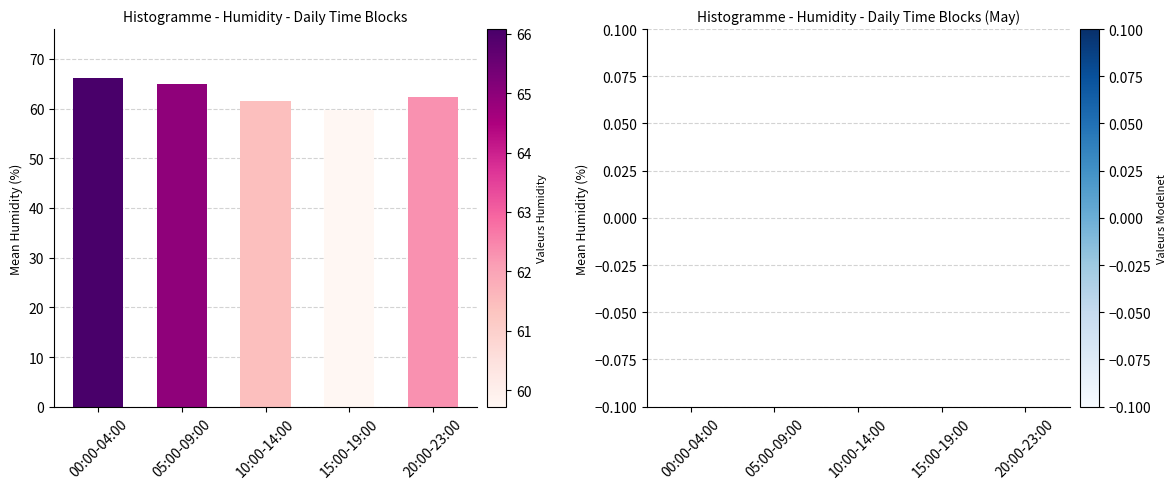

What is the ratio of the value at 00:00-04:00 to the value at 05:00-09:00?

1.0